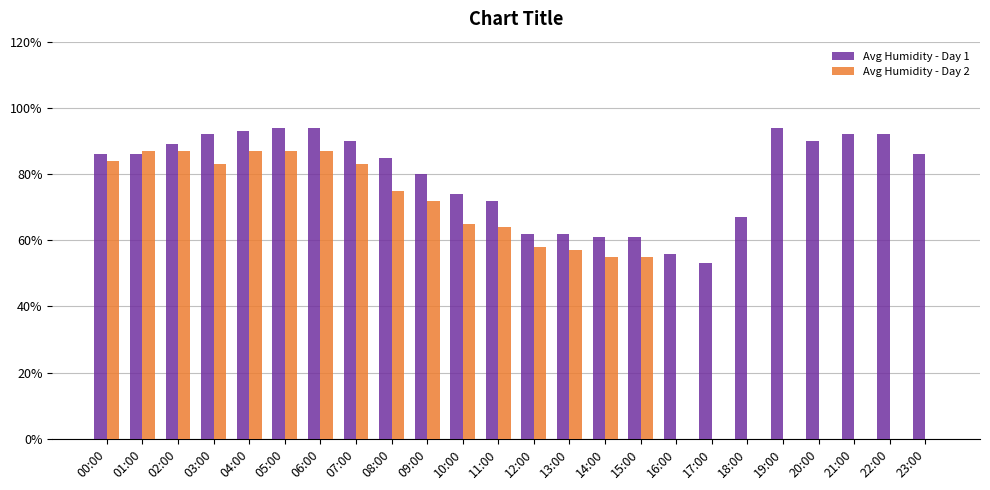

What is the average value of the Avg Humidity - Day 2 series?

49